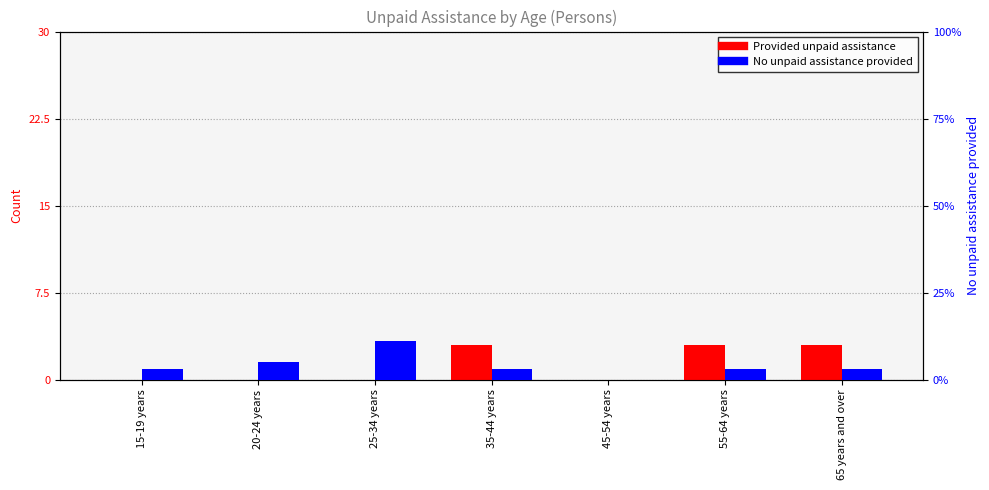

Between 65 years and over and 20-24 years, which is larger?

65 years and over